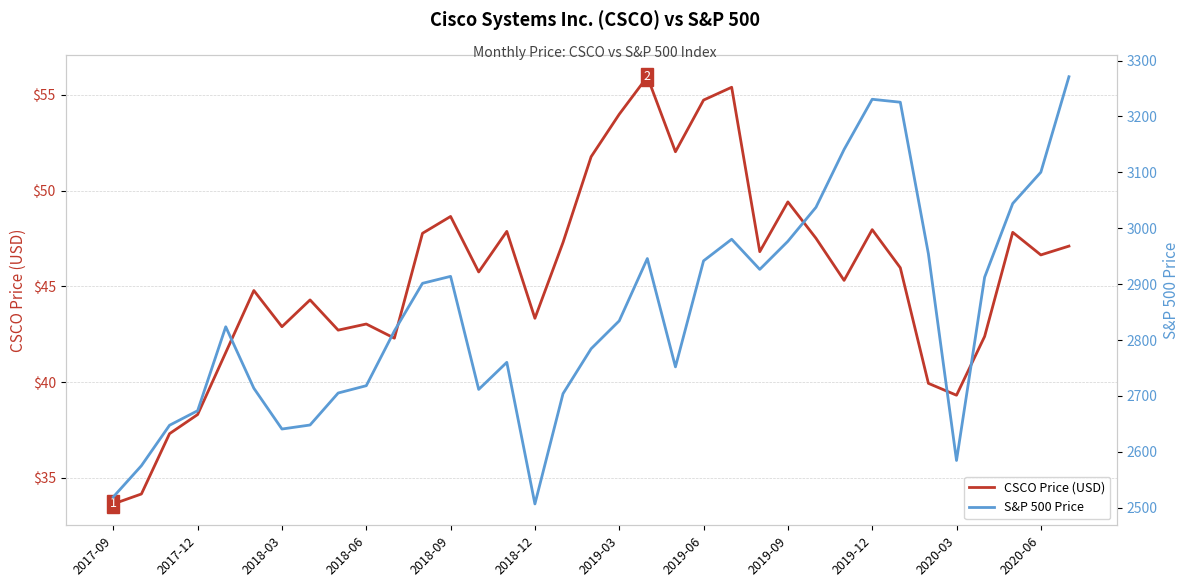

What is the highest value of the CSCO Price (USD) series?

56.0